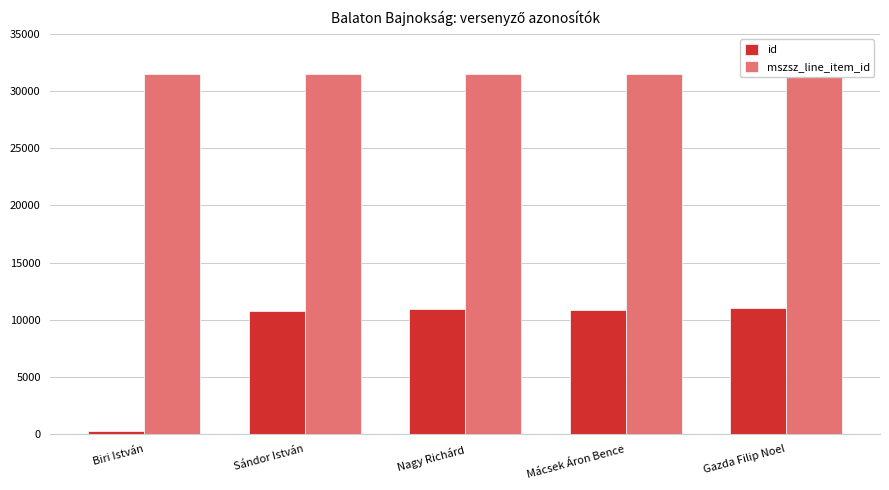

At how many categories does at least one series exceed 28630?

5